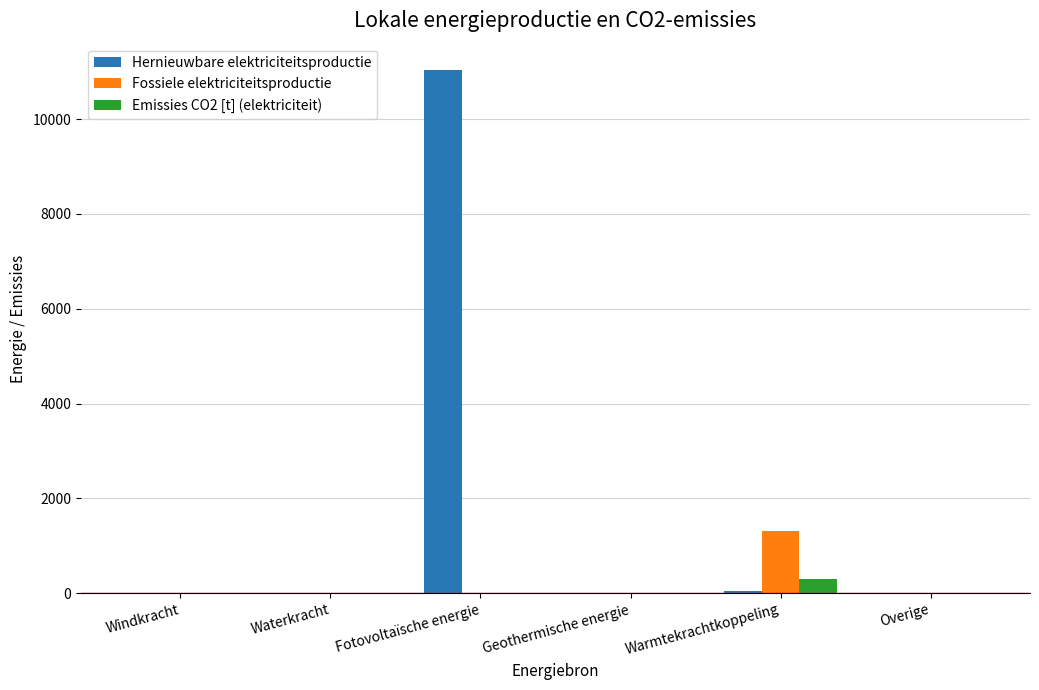

How many categories are shown in the chart?

6